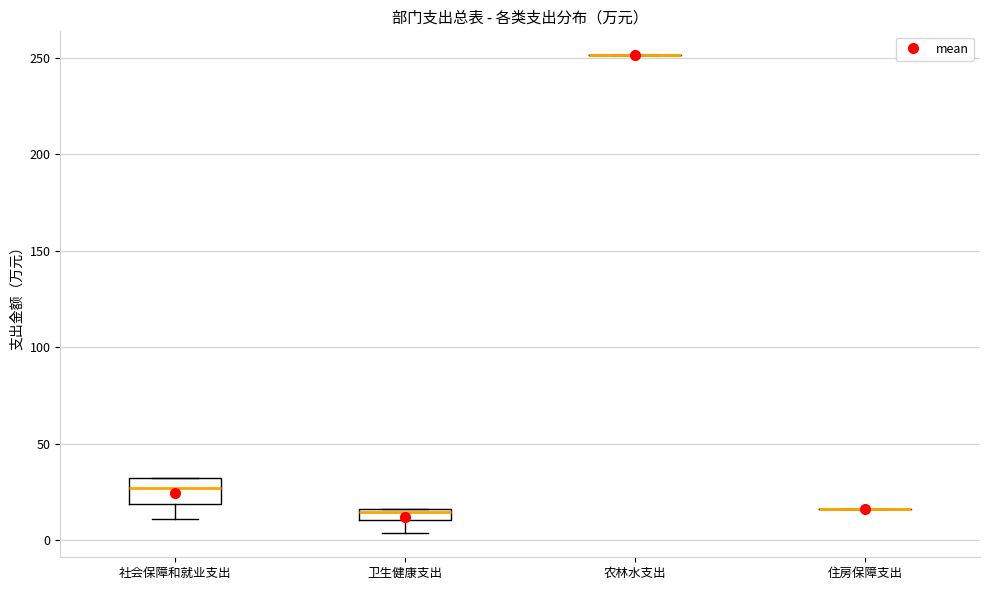

Which box is the tallest, from its lower edge to its upper edge?

社会保障和就业支出